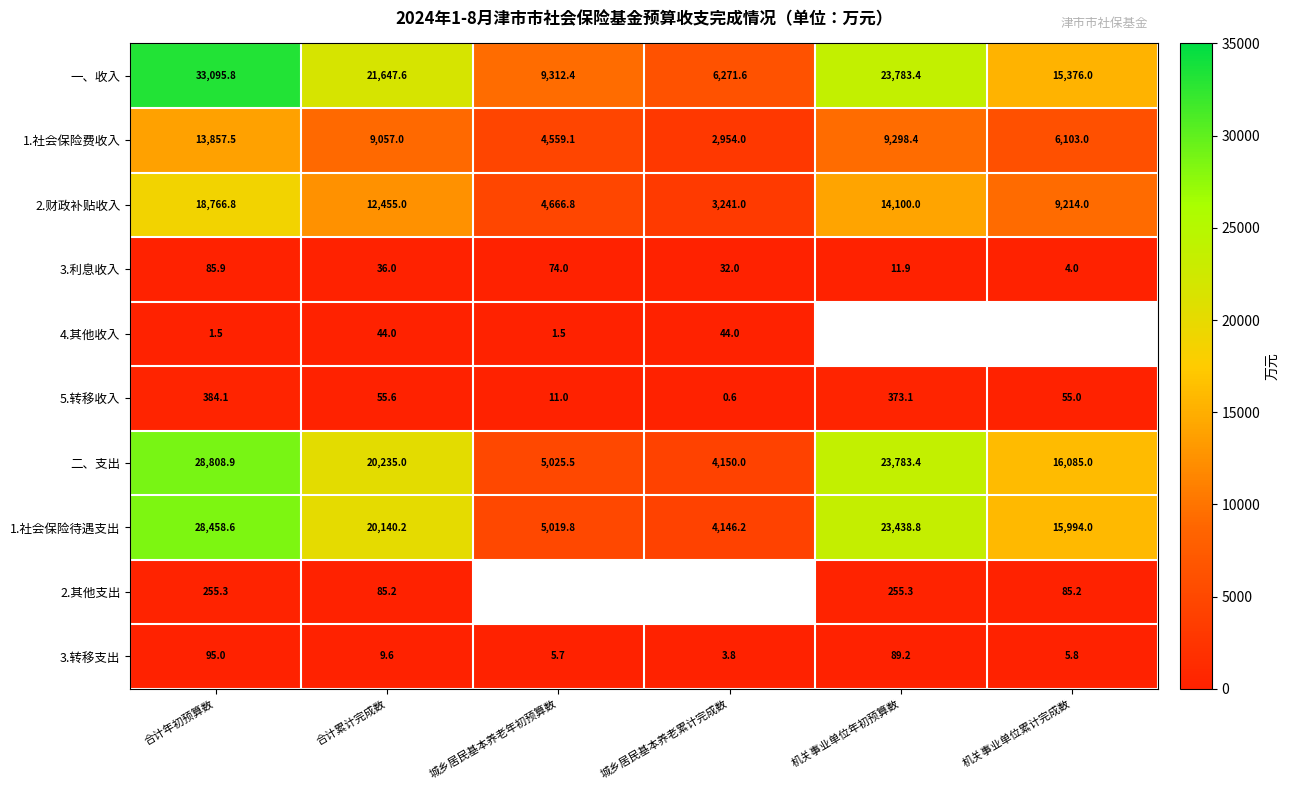

Is the value of 2.其他支出 at 合计年初预算数 greater than the value of 3.利息收入 at 城乡居民基本养老年初预算数?

Yes